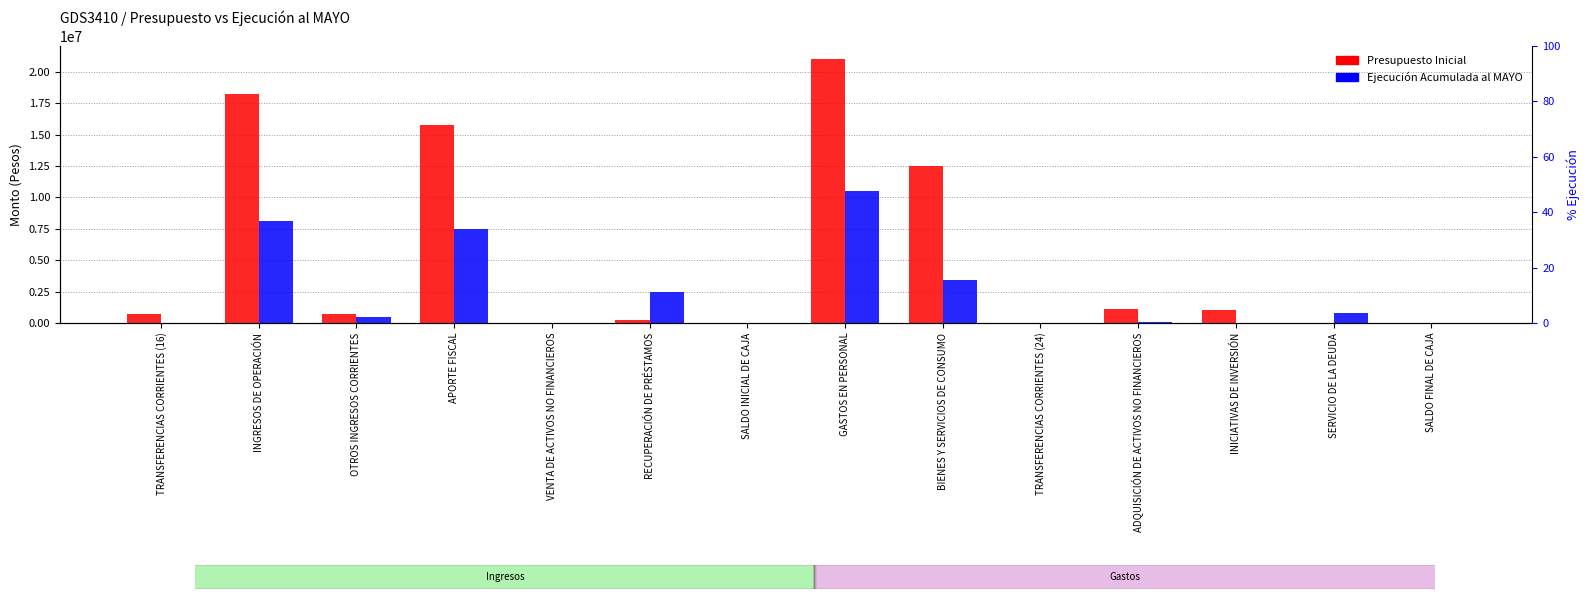

At which category is the sum across all series the highest?

GASTOS EN PERSONAL